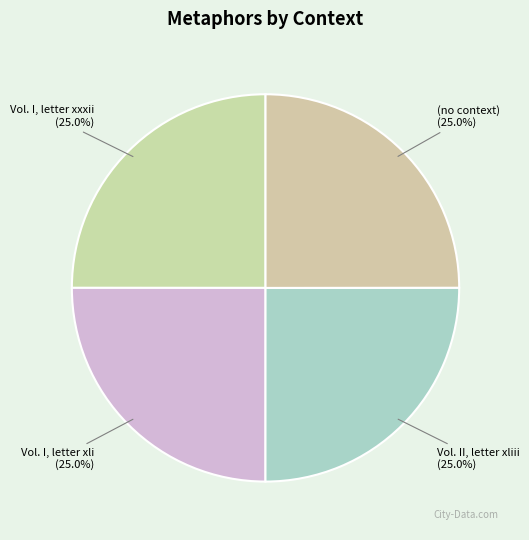

Does any single category account for the majority?

No